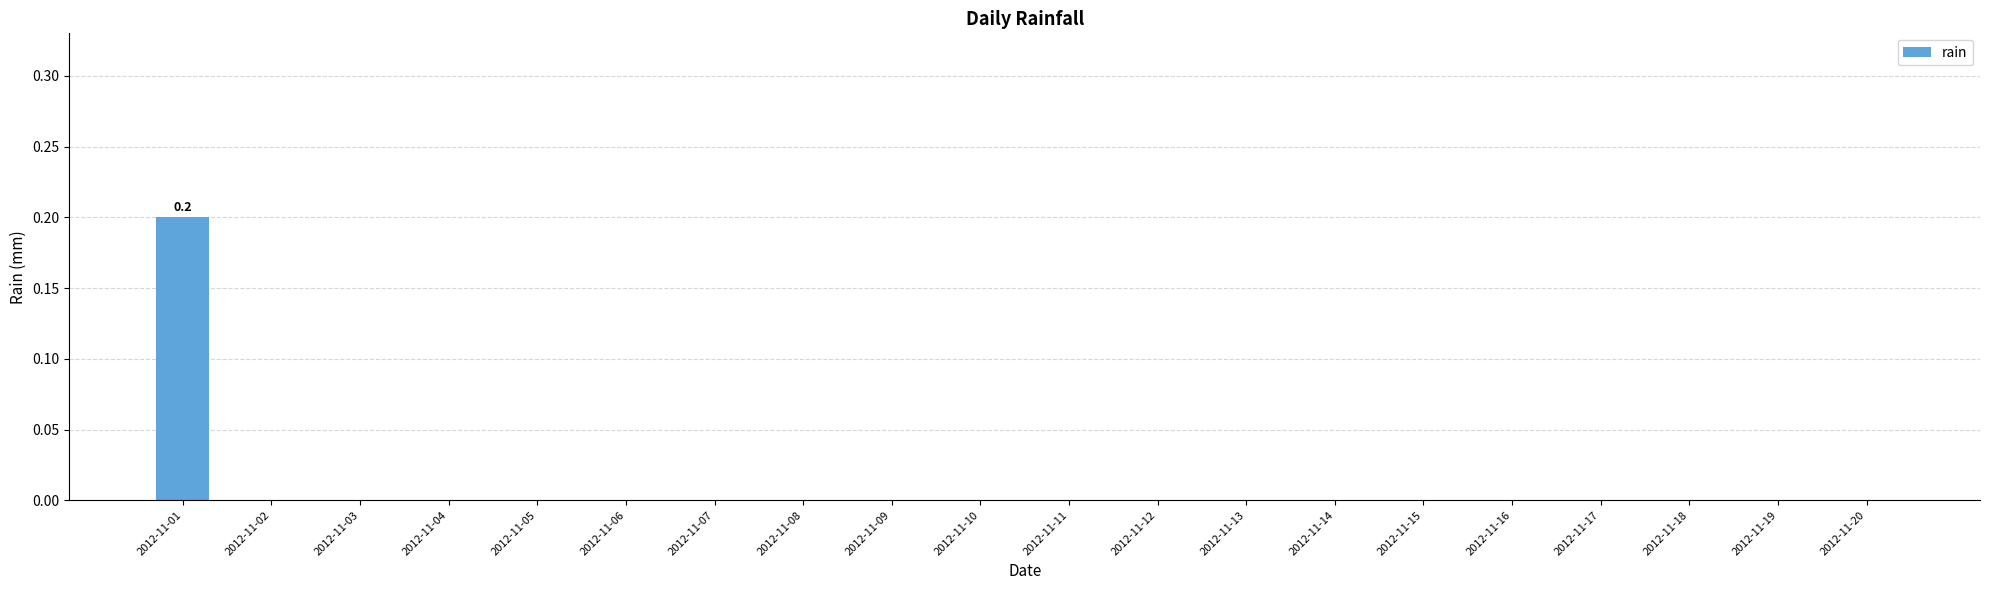

Reading left to right, extract all data points from this chart.

0.2	0.0	0.0	0.0	0.0	0.0	0.0	0.0	0.0	0.0	0.0	0.0	0.0	0.0	0.0	0.0	0.0	0.0	0.0	0.0